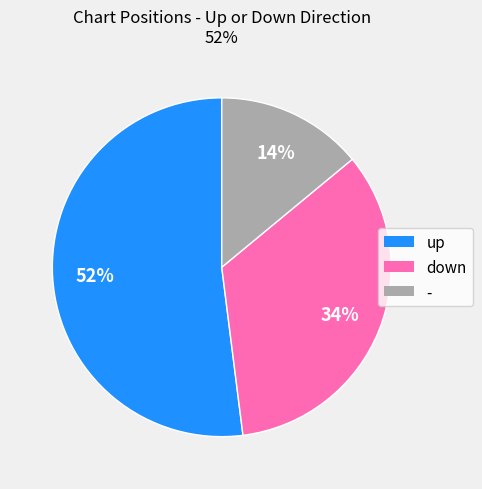

What is the majority slice?

up